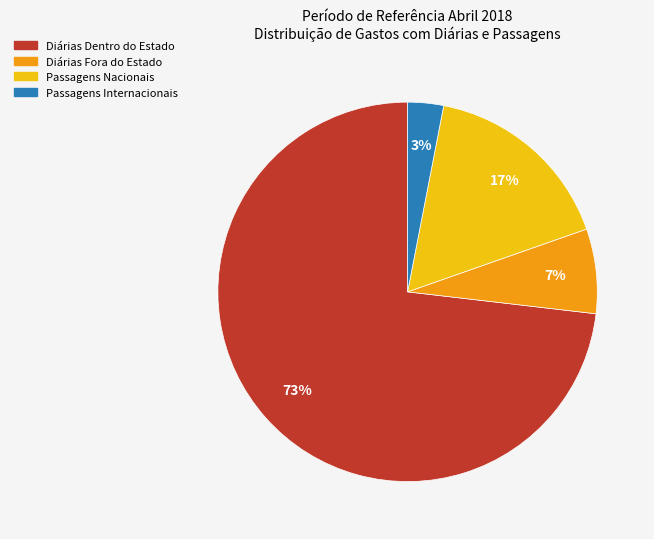

Rank the categories by value from lowest to highest.

Passagens Internacionais, Diárias Fora do Estado, Passagens Nacionais, Diárias Dentro do Estado